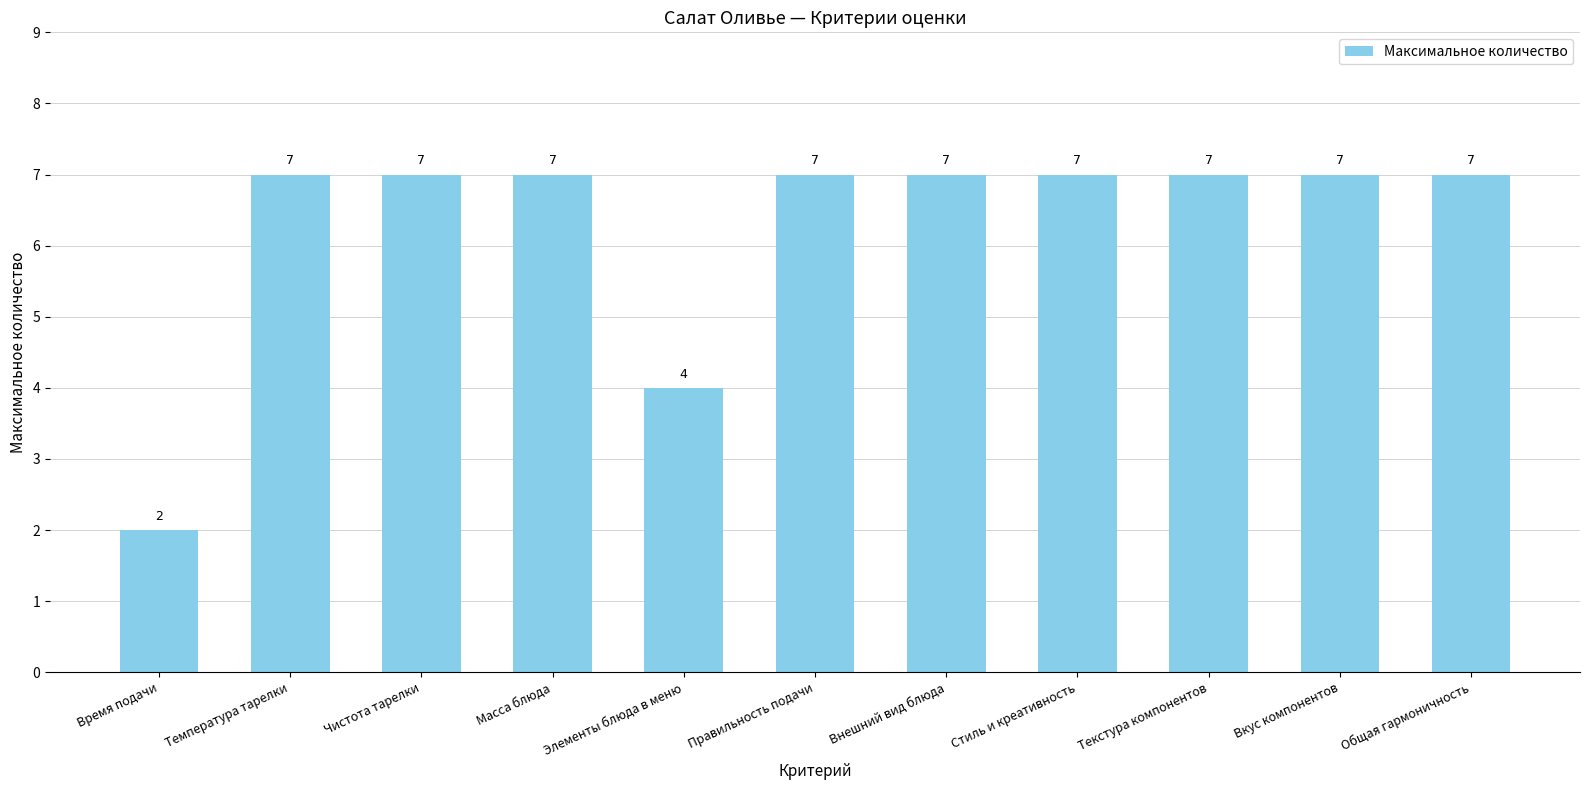

At which category does the chart reach its minimum across all series?

Время подачи